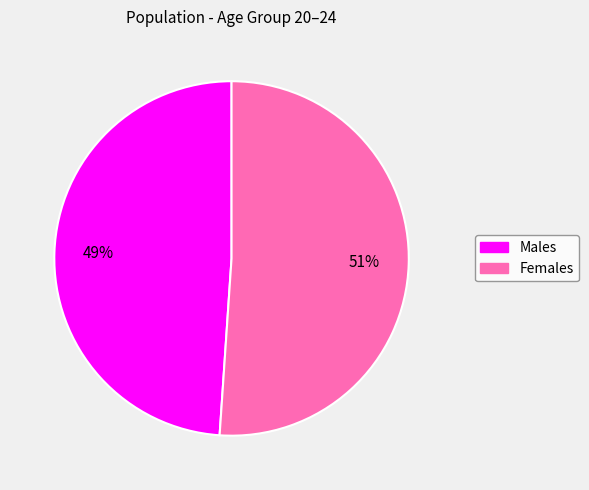

Is there a majority slice in this chart?

Yes